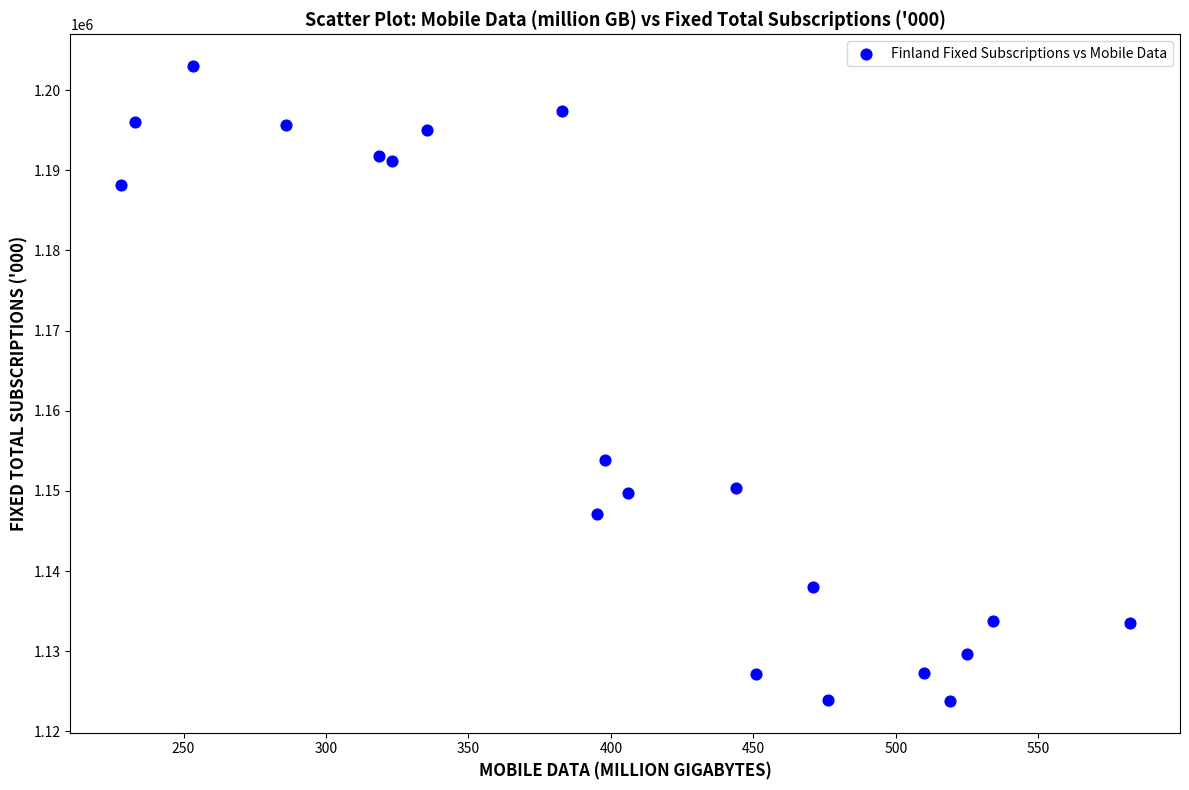

What is the range of Y values (max minus min)?

79200